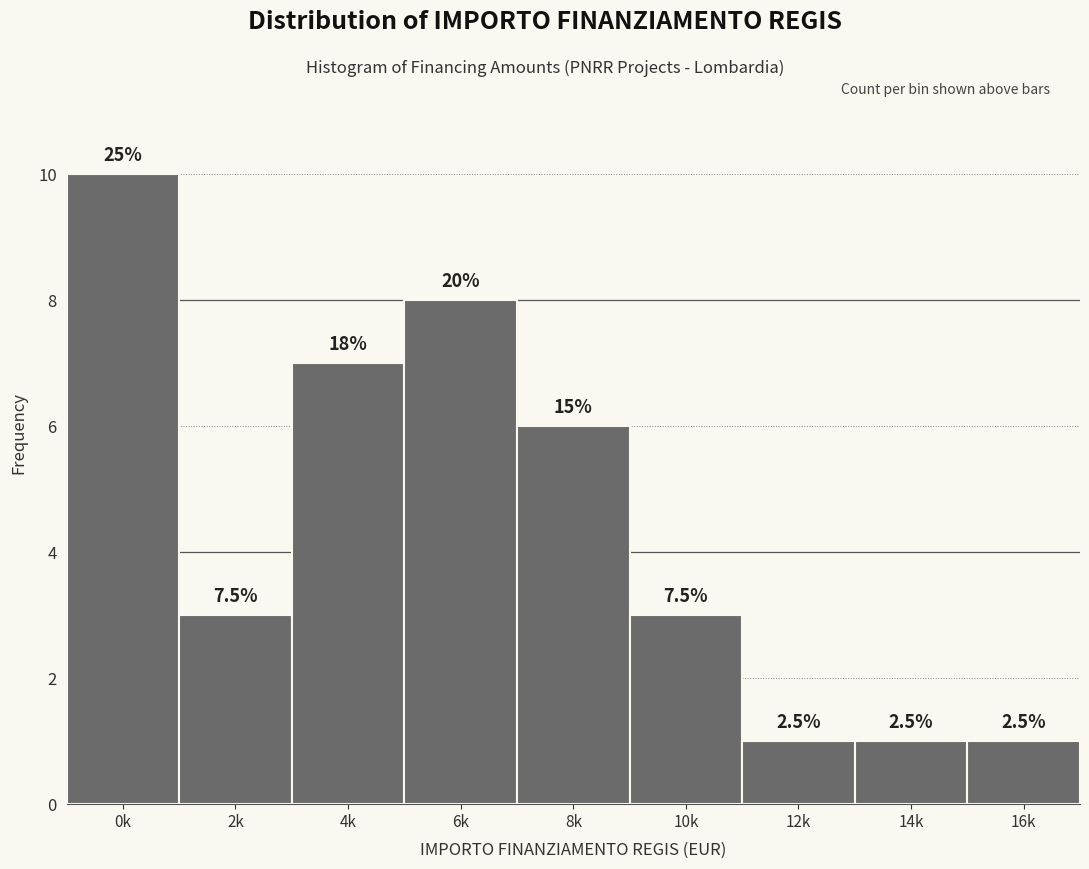

Are the bars horizontal?

No